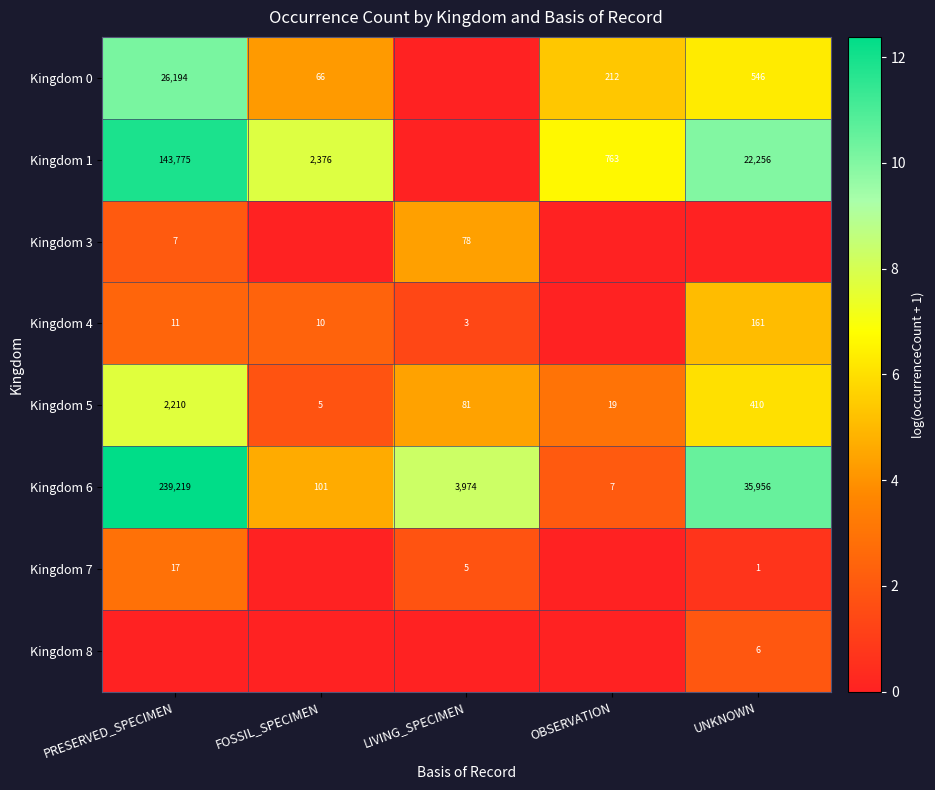

Which has a higher value, PRESERVED_SPECIMEN or FOSSIL_SPECIMEN?

PRESERVED_SPECIMEN